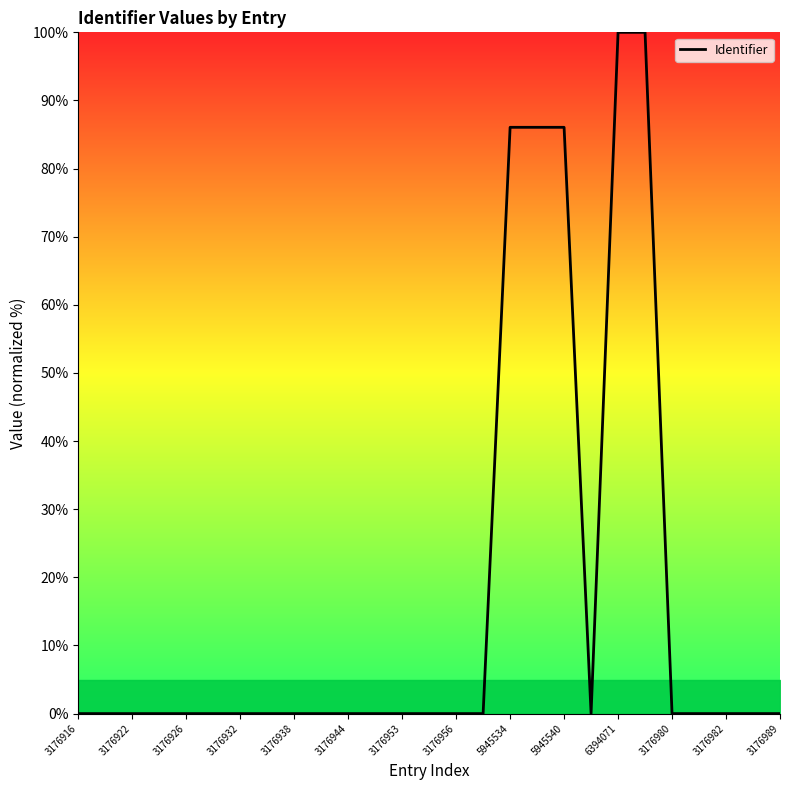

What is the difference between the maximum and minimum values?

100.0